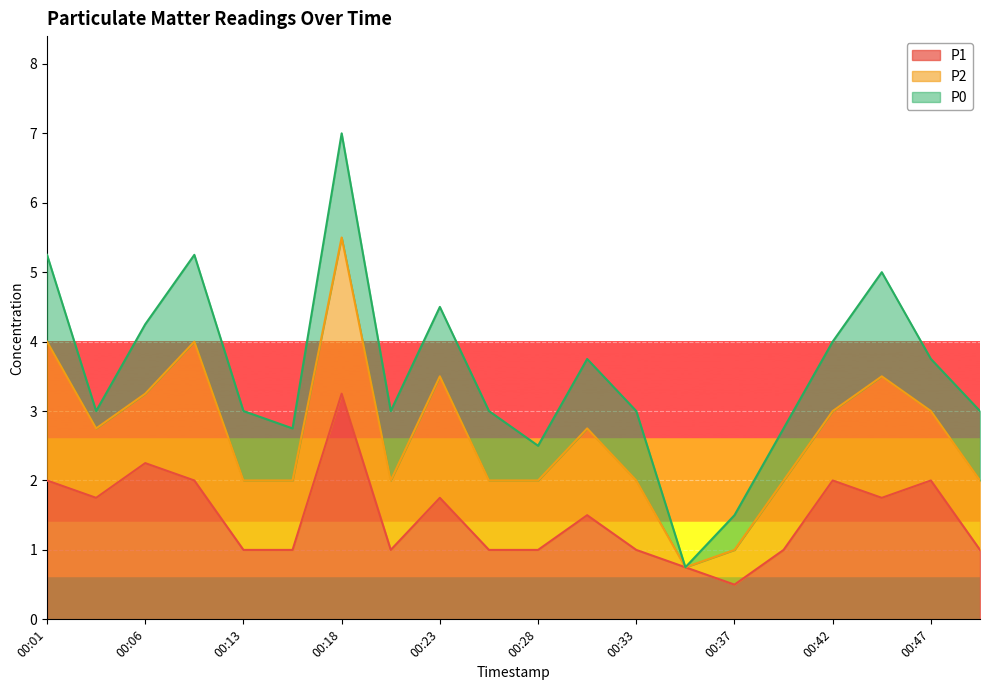

List the series in order of their peak value, lowest first.

P0, P2, P1